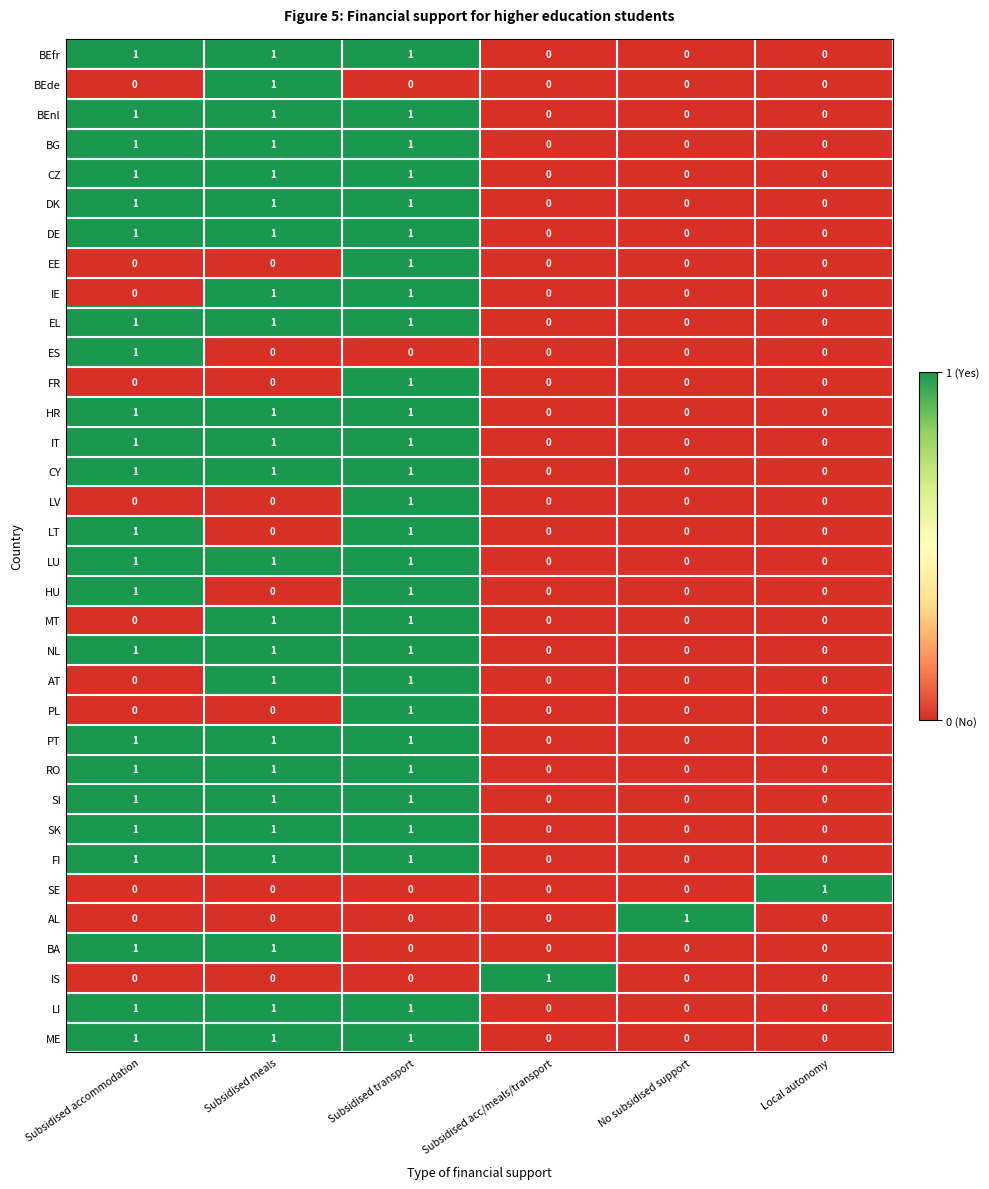

The value of CZ at No subsidised support is 0. True or false?

True